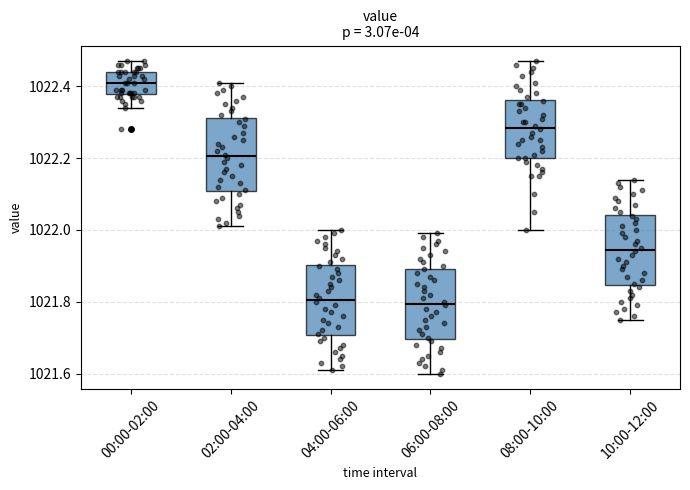

Where does the lower whisker of the box for 08:00-10:00 end on the y-axis? The values are not printed on the chart, so give them approximately, as read against the axis.

1022.00